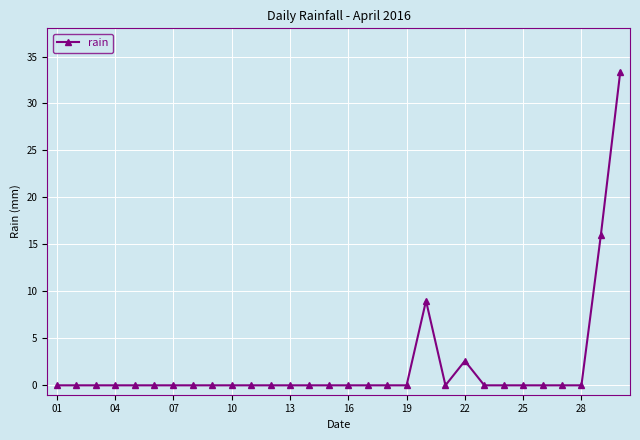

Reading left to right, what are all the values shown in this chart?

0.0	0.0	0.0	0.0	0.0	0.0	0.0	0.0	0.0	0.0	0.0	0.0	0.0	0.0	0.0	0.0	0.0	0.0	0.0	9.0	0.0	2.6	0.0	0.0	0.0	0.0	0.0	0.0	16.0	33.4